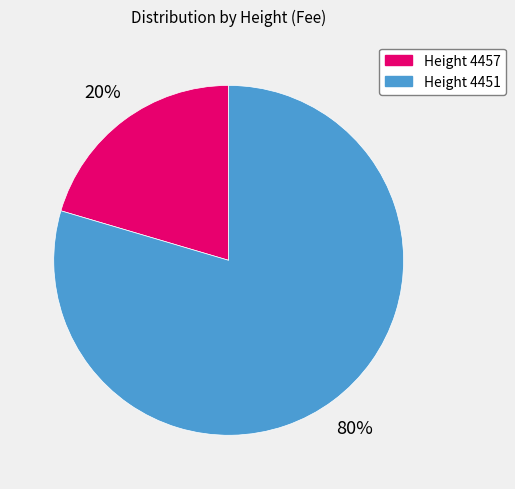

To the nearest percent, what is the combined percentage of Height 4451 and Height 4457?

100%